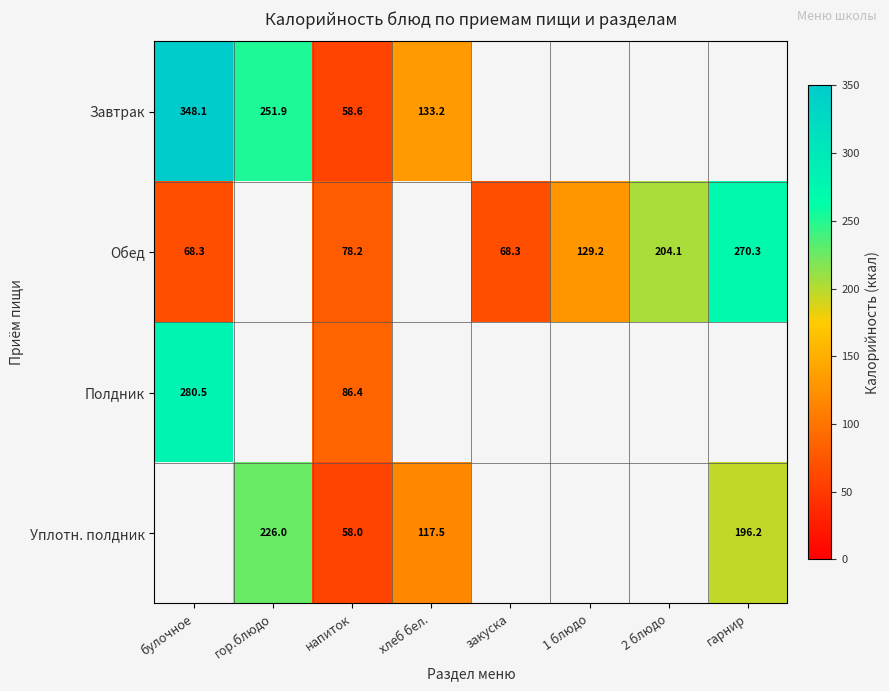

At which label is Завтрак closest to 203?

гор.блюдо